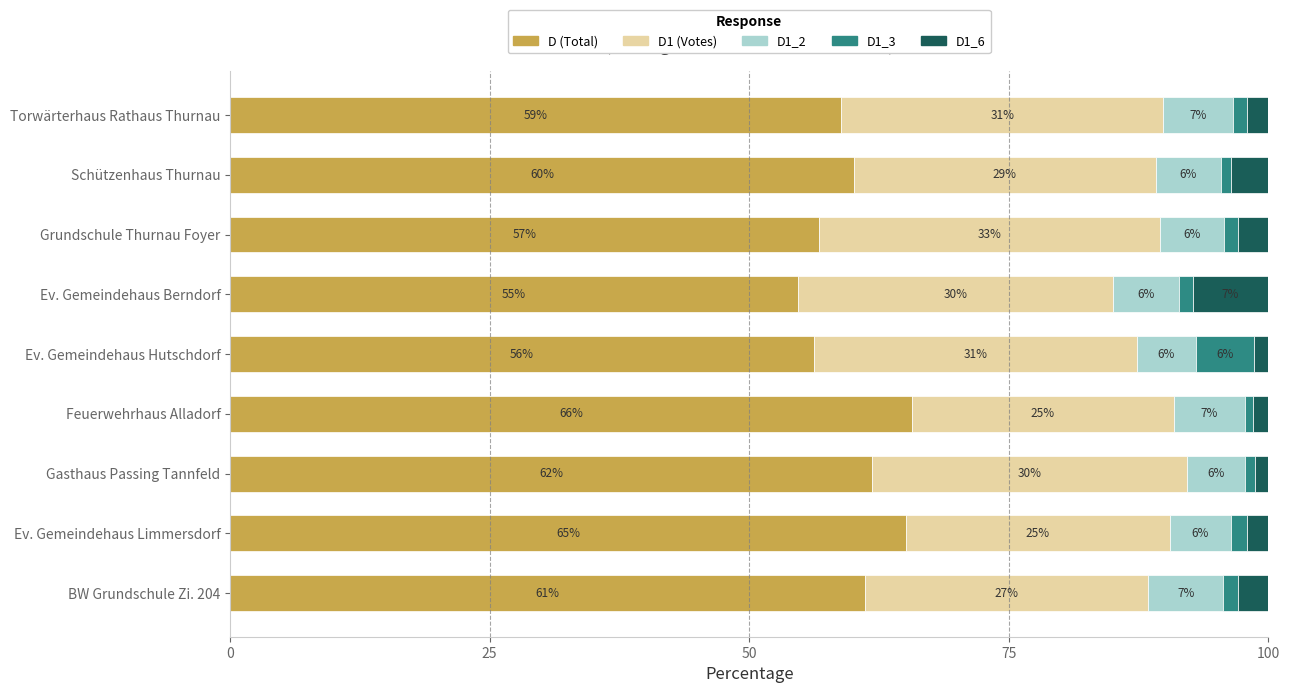

What are all the series names shown in the legend?

D (Total), D1 (Votes), D1_2, D1_3, D1_6